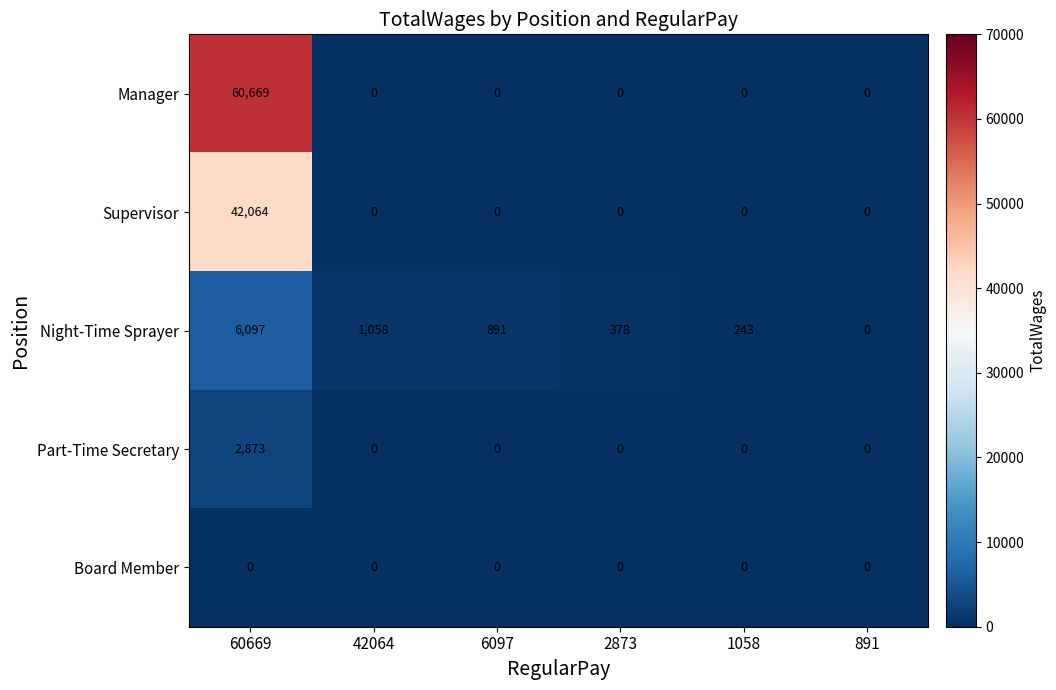

Which series changed the most between 60669 and 891?

Manager